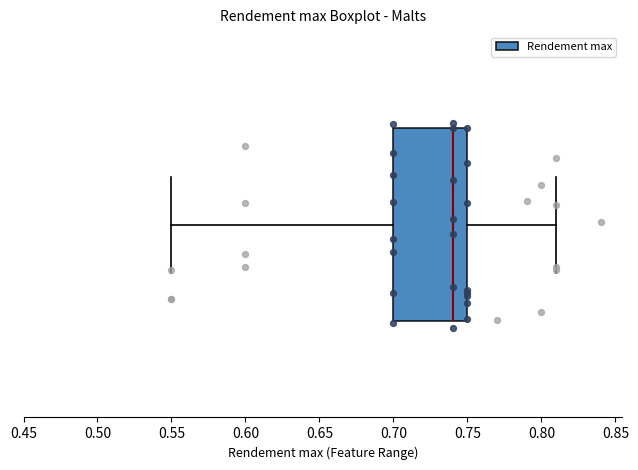

Read this box plot against the x-axis: the position of the median line, the range covered by the box, and the ends of both whiskers. The values are not printed on the chart, so give them approximately, as read against the axis.

median 0.74, box 0.70 to 0.75, whiskers 0.55 to 0.81